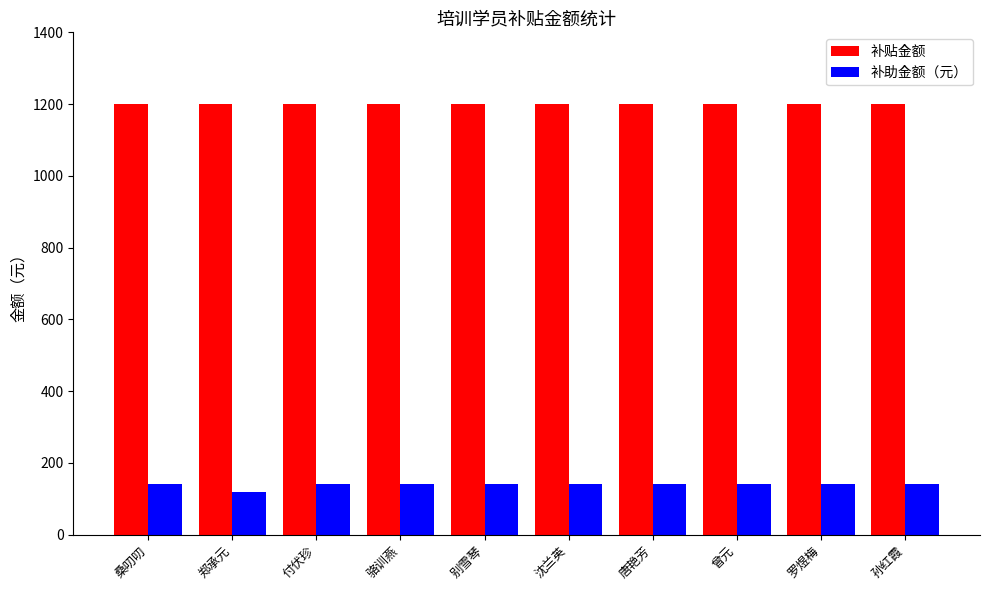

What is the smallest value displayed?

120